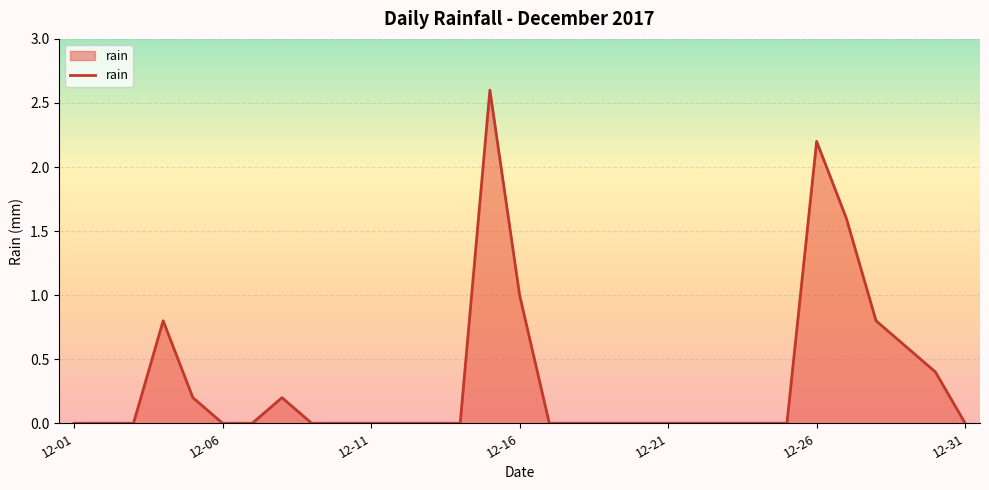

What is the maximum value shown in the chart?

2.6